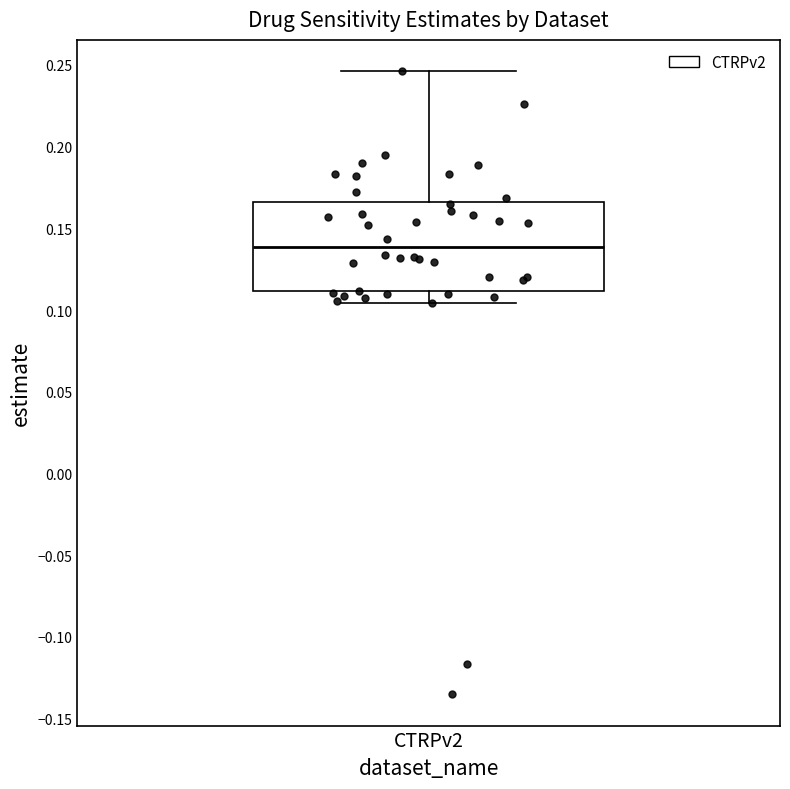

Transcribe this box plot: give where the median line is, the range the box spans, and where the two whiskers end, as read against the y-axis. The values are not printed on the chart, so give them approximately, as read against the axis.

median 0.140, box 0.110 to 0.165, whiskers 0.105 to 0.245